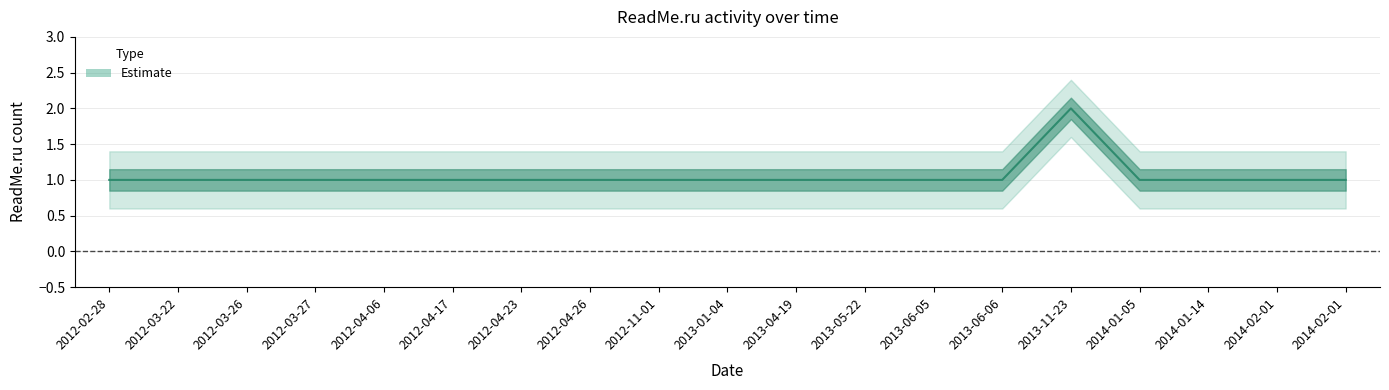

Count the number of categories in the chart.

19